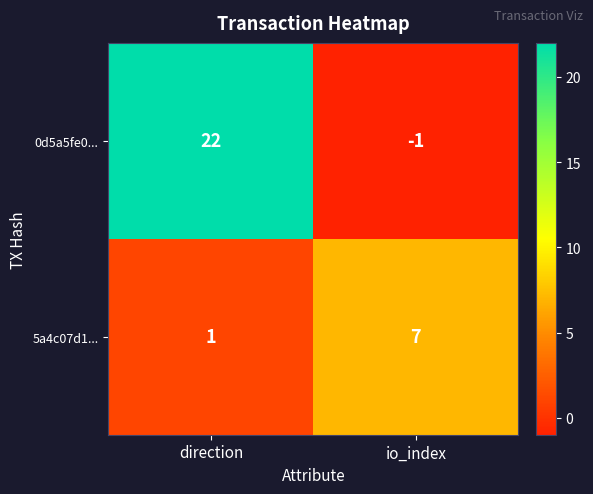

Which category has the lowest value in the 5a4c07d1... series?

direction